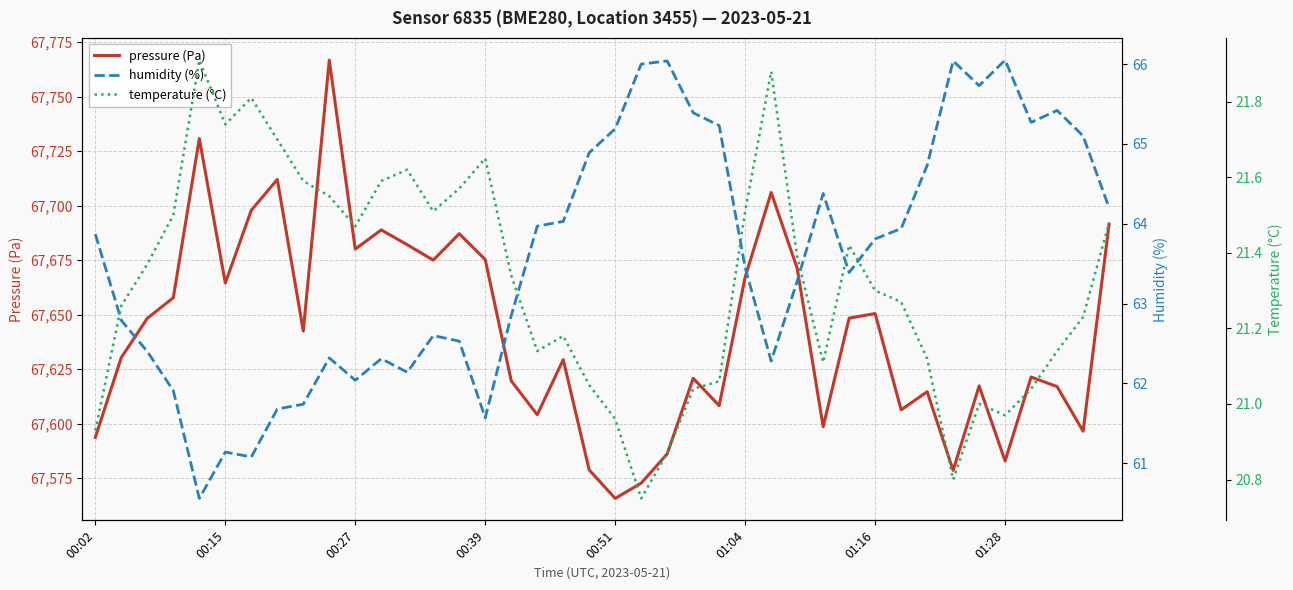

True or false: temperature (°C) and humidity (%) intersect in this chart.

False